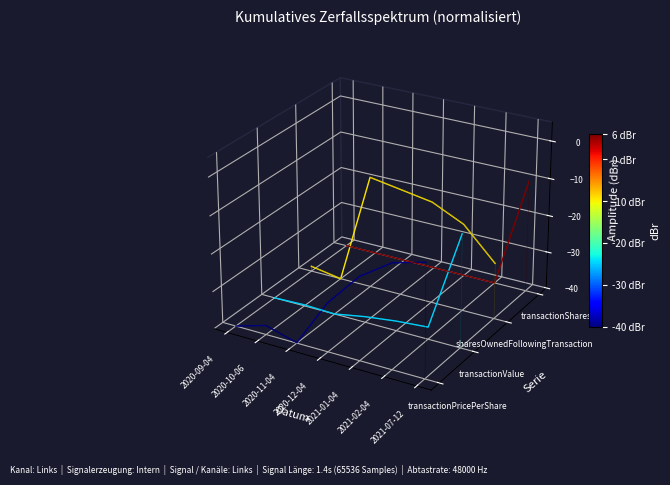

How many categories are shown in the chart?

7